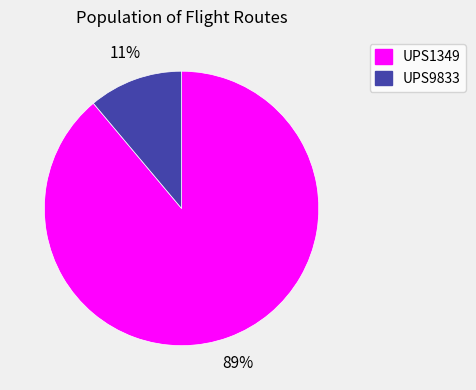

Between UPS9833 and UPS1349, which is larger?

UPS1349